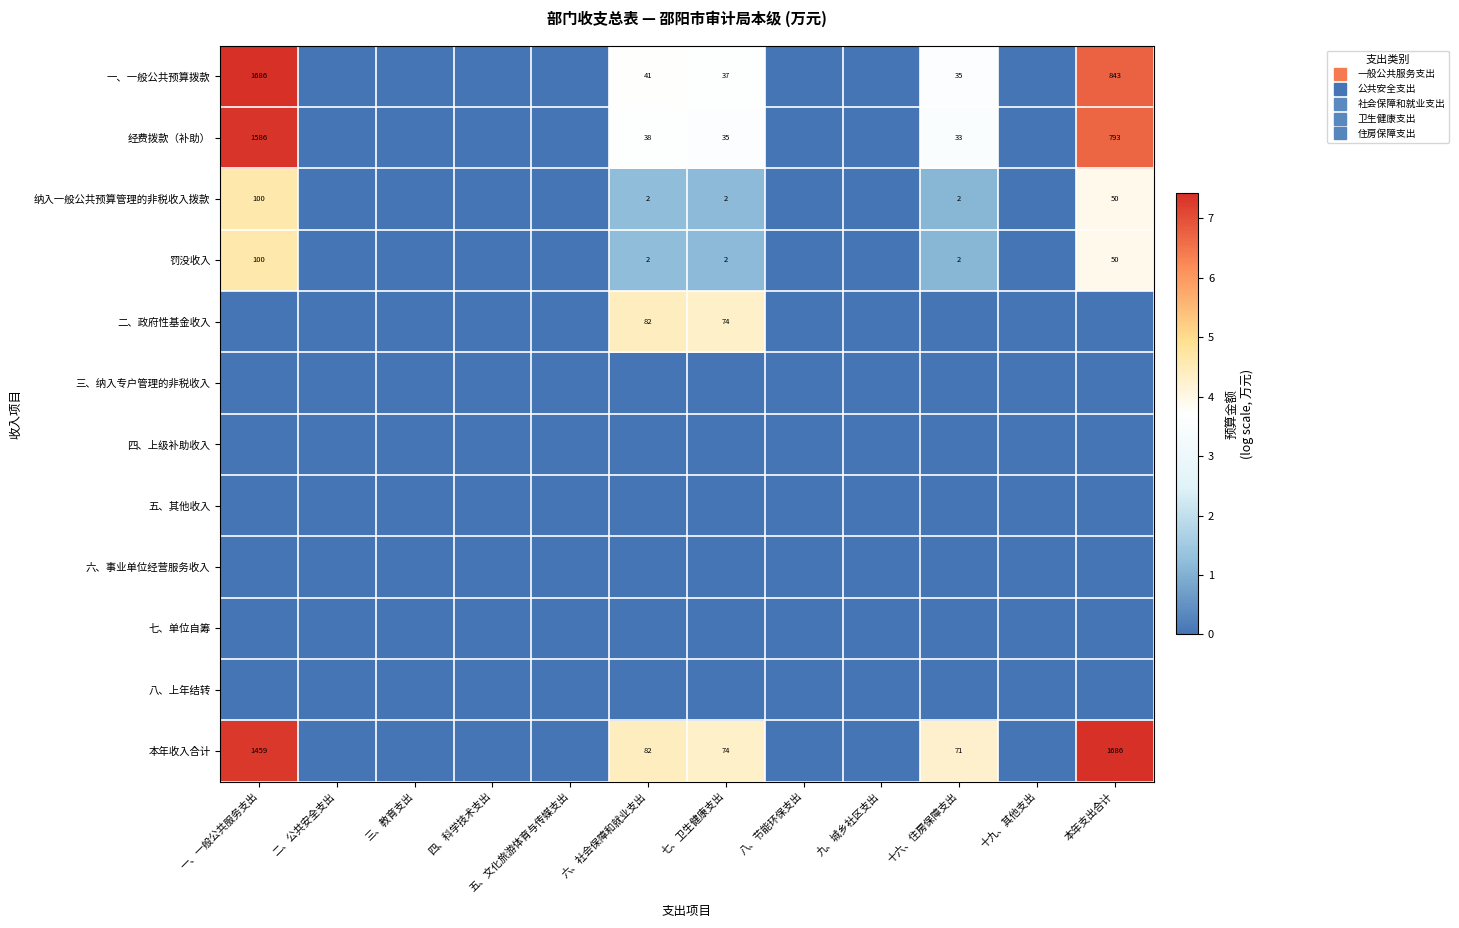

Count the number of data series in this chart.

12